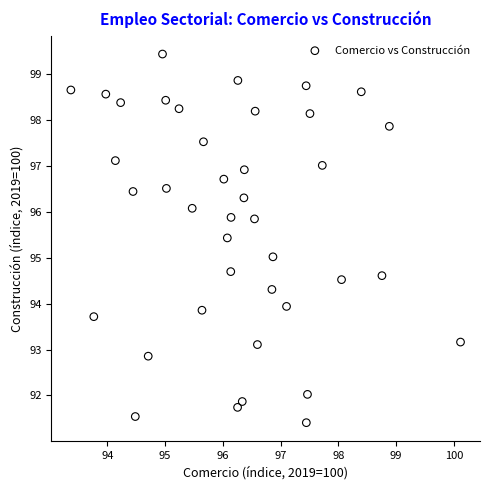

What is the range of Y values (max minus min)?

8.0